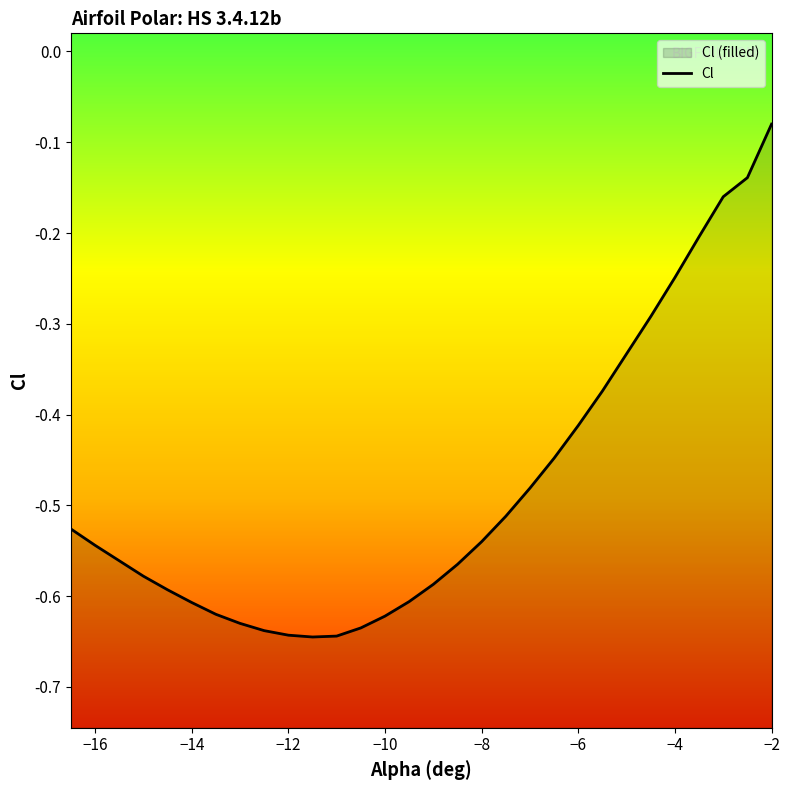

Does the chart display data point markers on the line(s)?

No